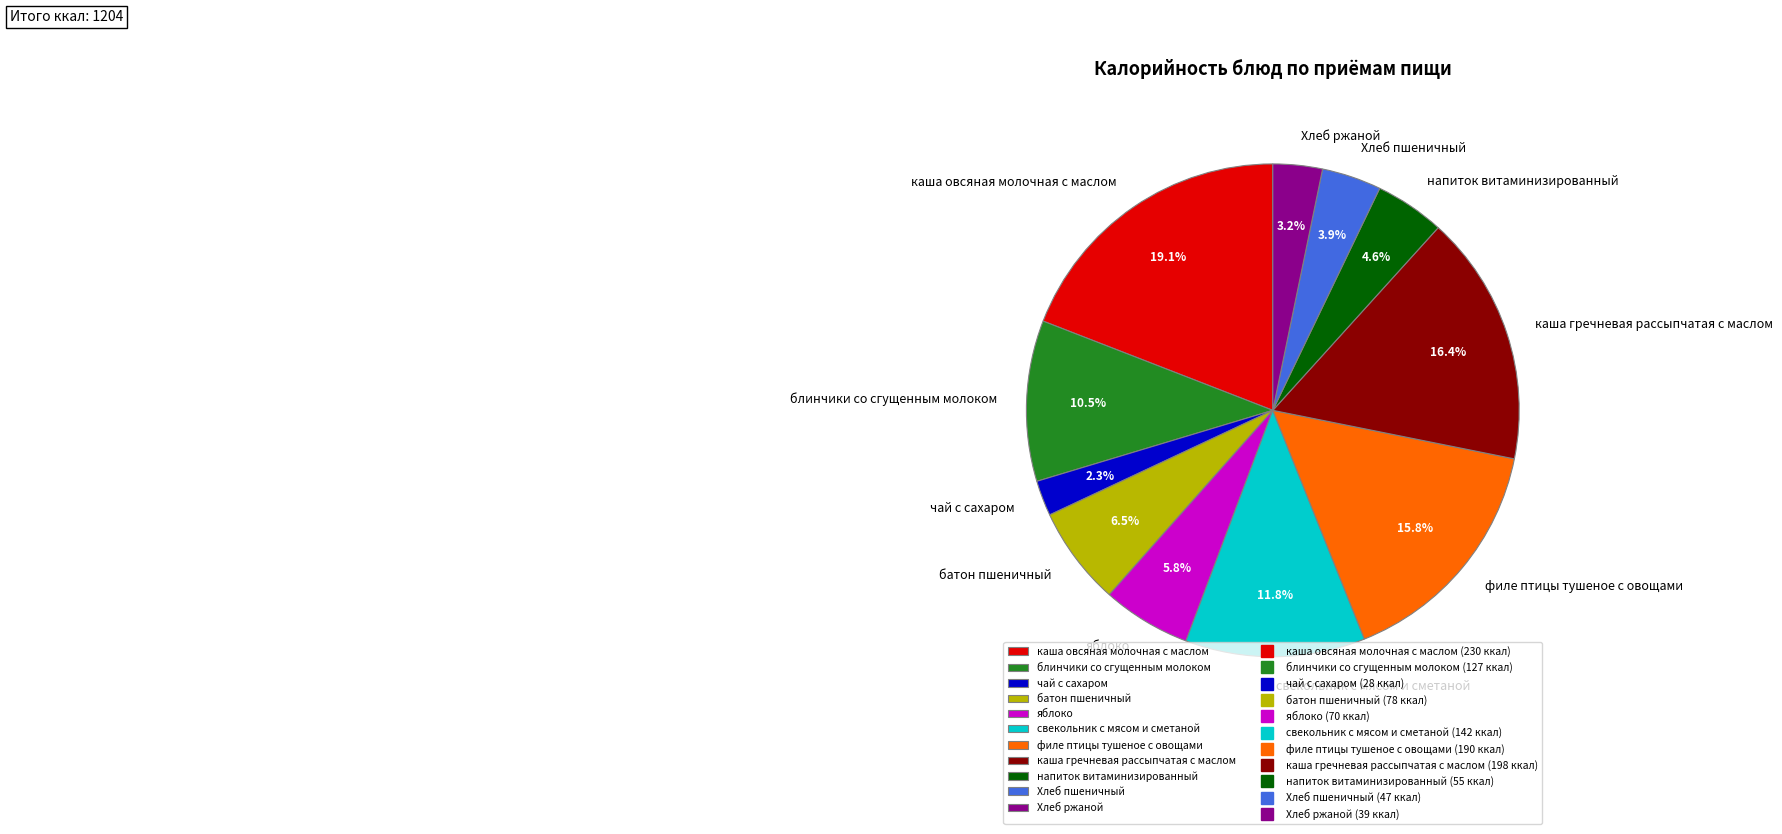

What is the ratio of the value at Хлеб пшеничный to the value at Хлеб ржаной?

1.2